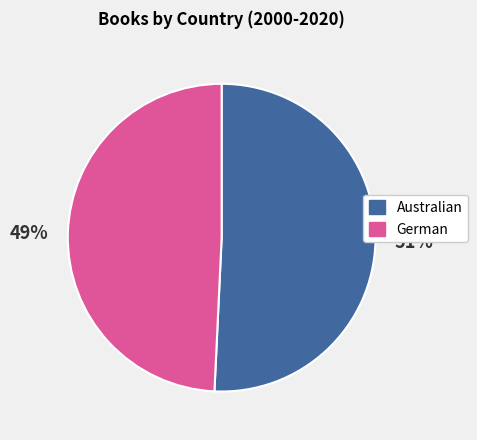

Is it true that Australian is 51% of the pie?

True